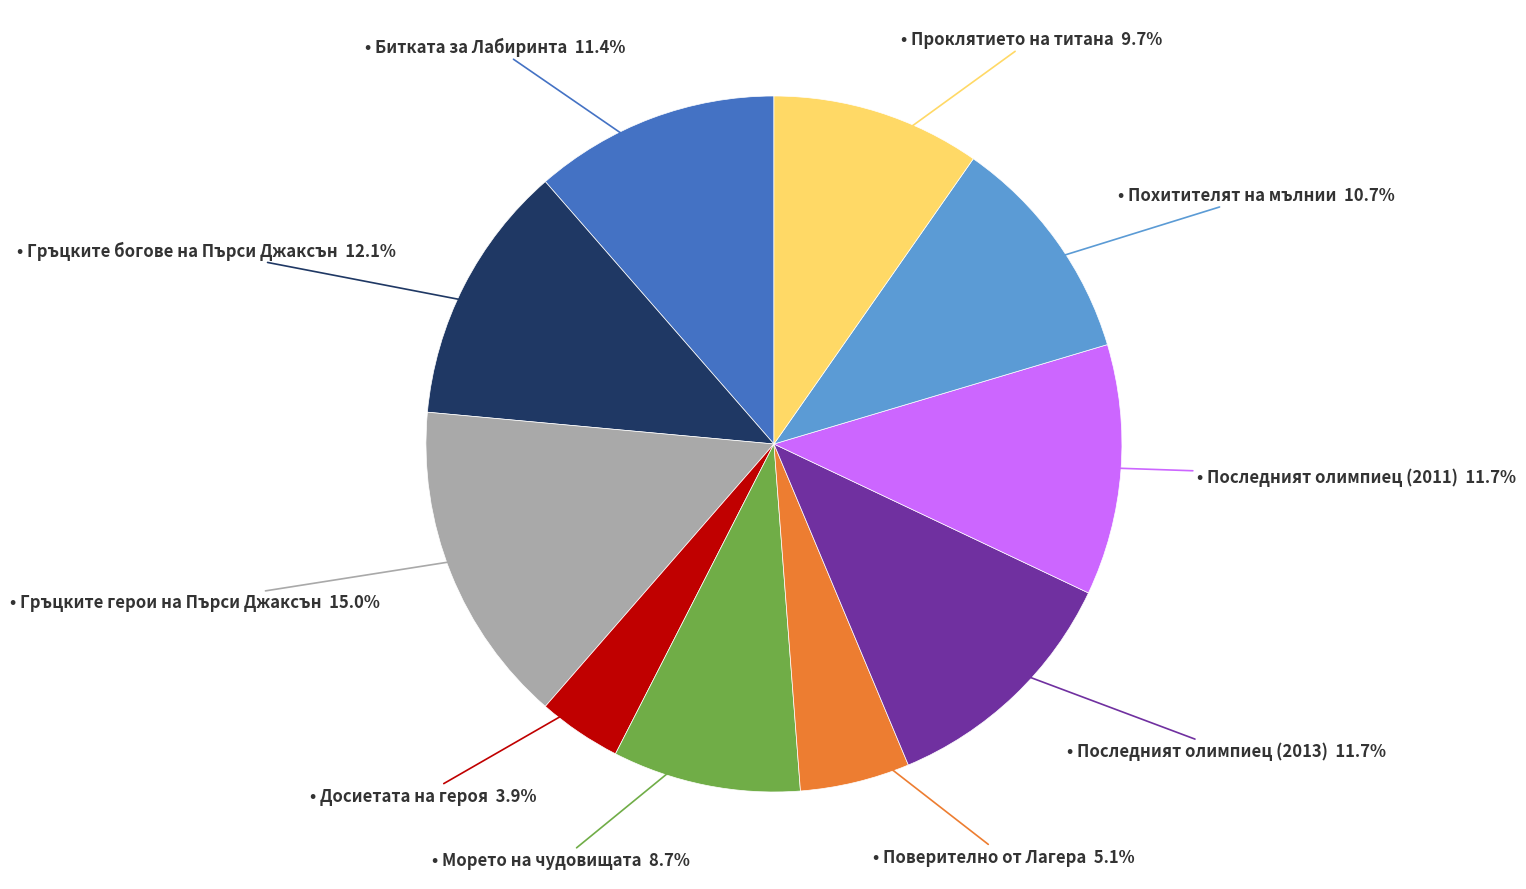

Is there a majority slice in this chart?

No